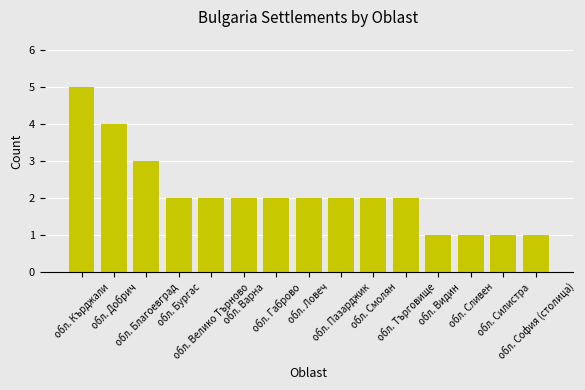

Reading left to right, transcribe all the data shown in this chart.

5	4	3	2	2	2	2	2	2	2	2	1	1	1	1